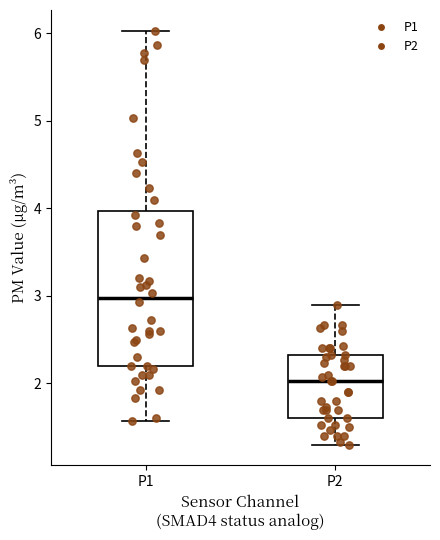

Reading left to right, read every box against the y-axis: the position of its median line, the range the box covers, and the ends of its whiskers. The values are not printed on the chart, so give them approximately, as read against the axis.

P1: median 3.0, box 2.2 to 4.0, whiskers 1.6 to 6.0
P2: median 2.0, box 1.6 to 2.3, whiskers 1.3 to 2.9